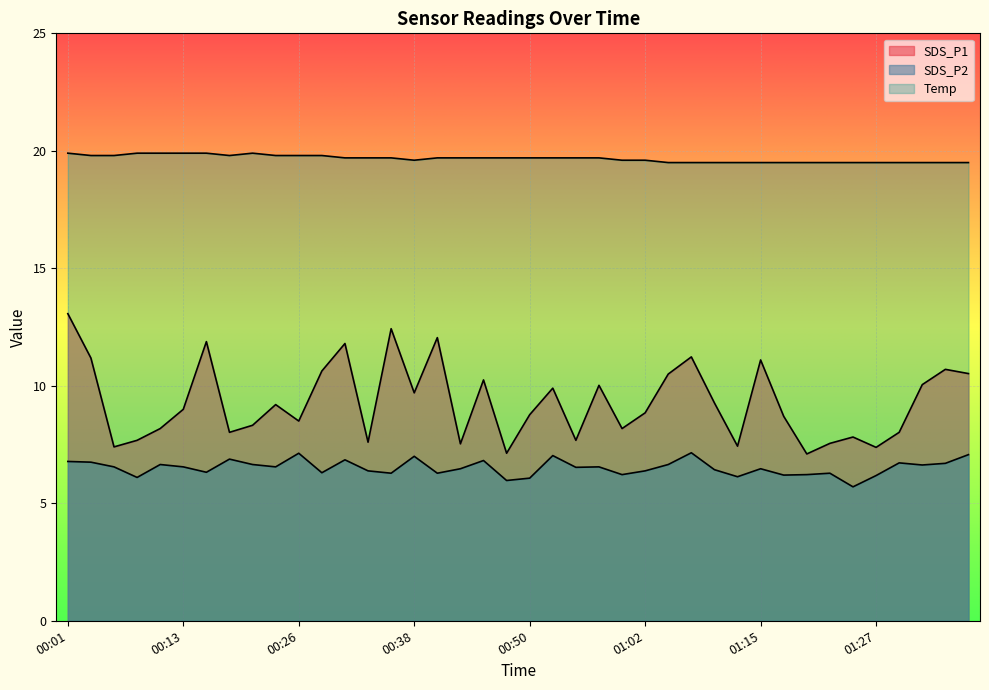

Rank the series at 01:22 from lowest to highest value.

SDS_P2, SDS_P1, Temp